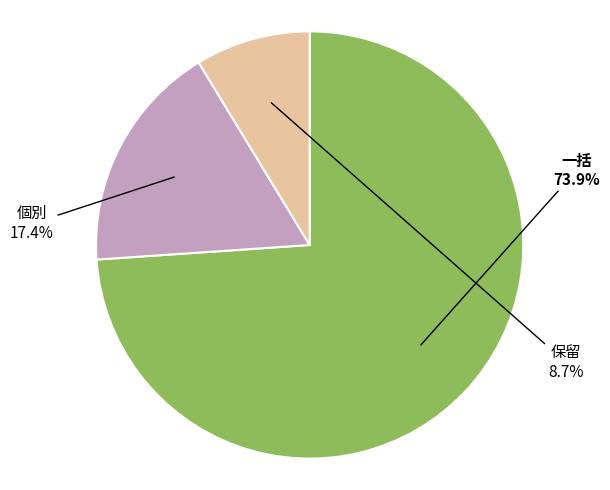

Is there any slice that represents more than half of the pie?

Yes